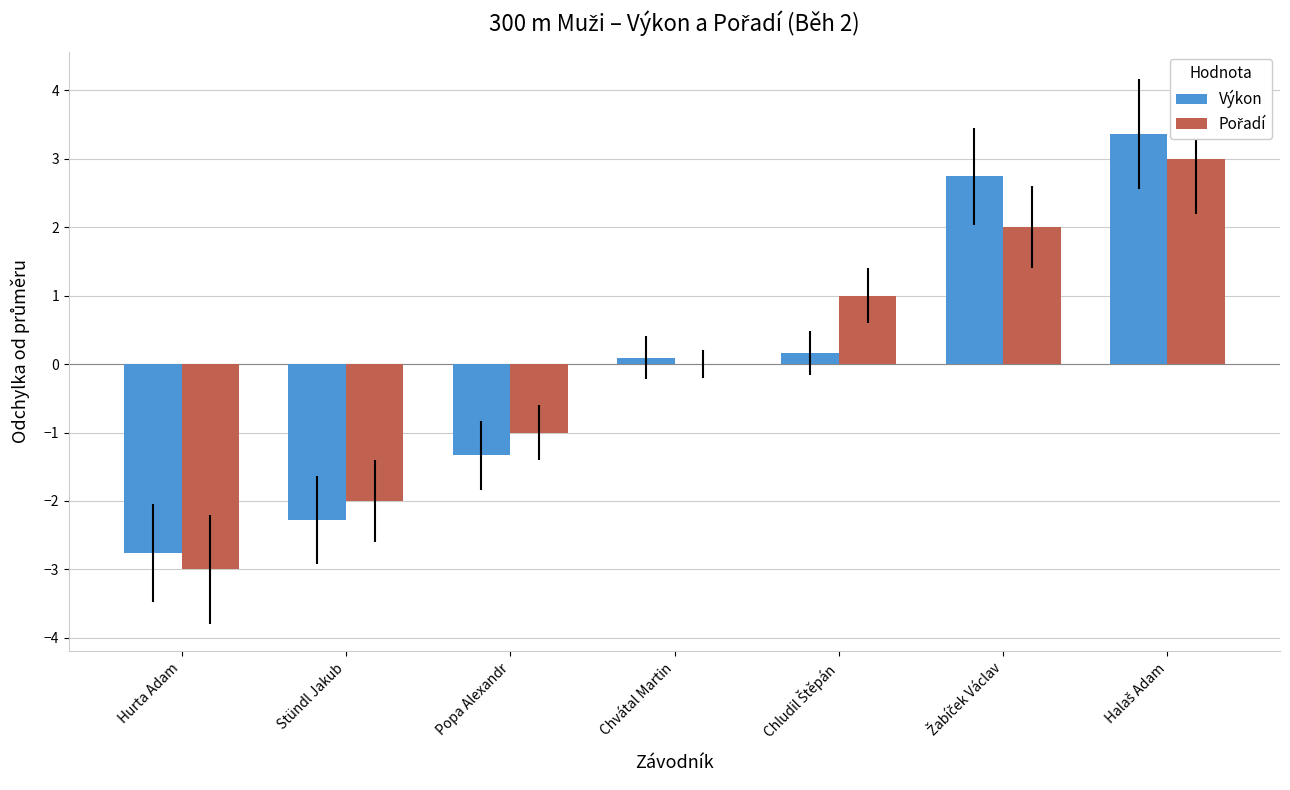

What is the highest value of the Výkon series?

3.4